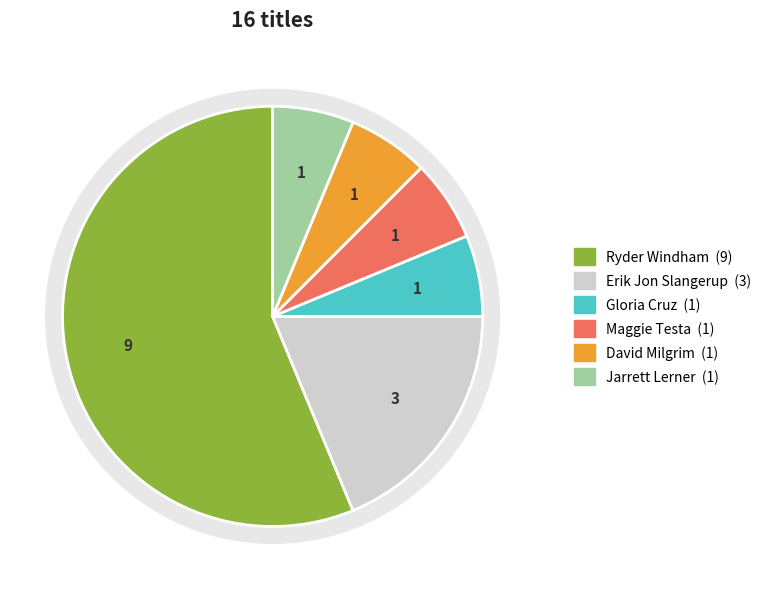

To the nearest percent, what portion does Ryder Windham (65658206) represent?

56%